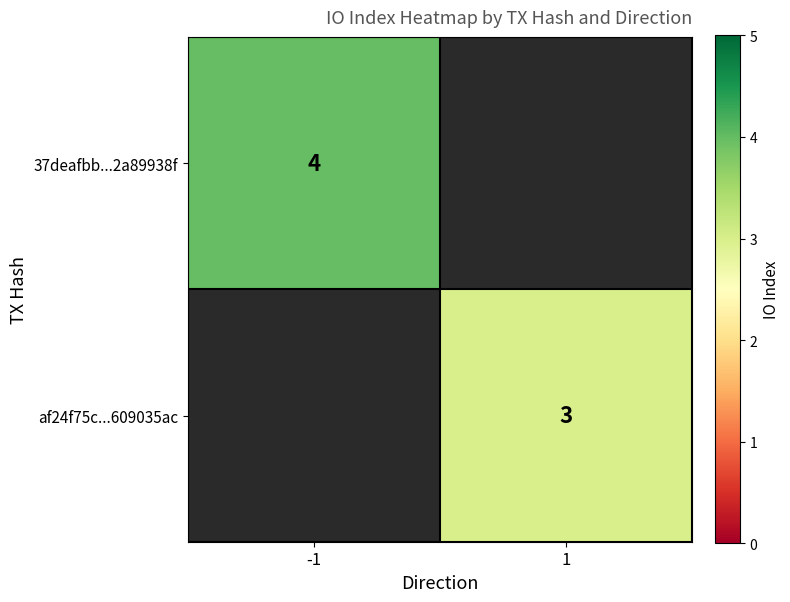

The value of 37deafbb...2a89938f at -1 is 6. True or false?

False